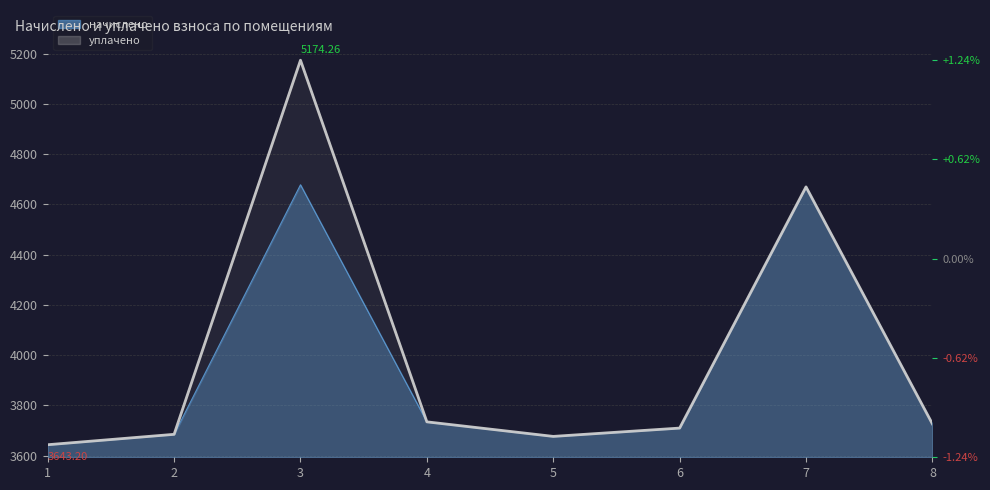

At which category is the sum across all series the highest?

3